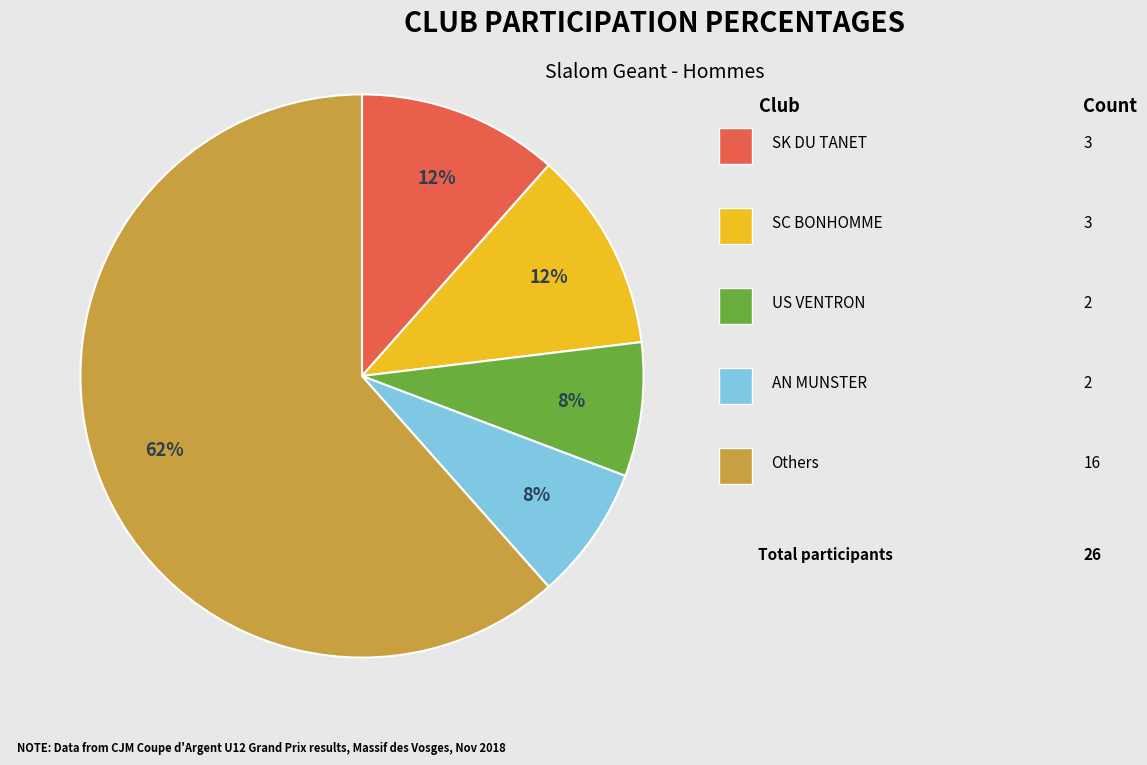

How many segments does this pie chart have?

5